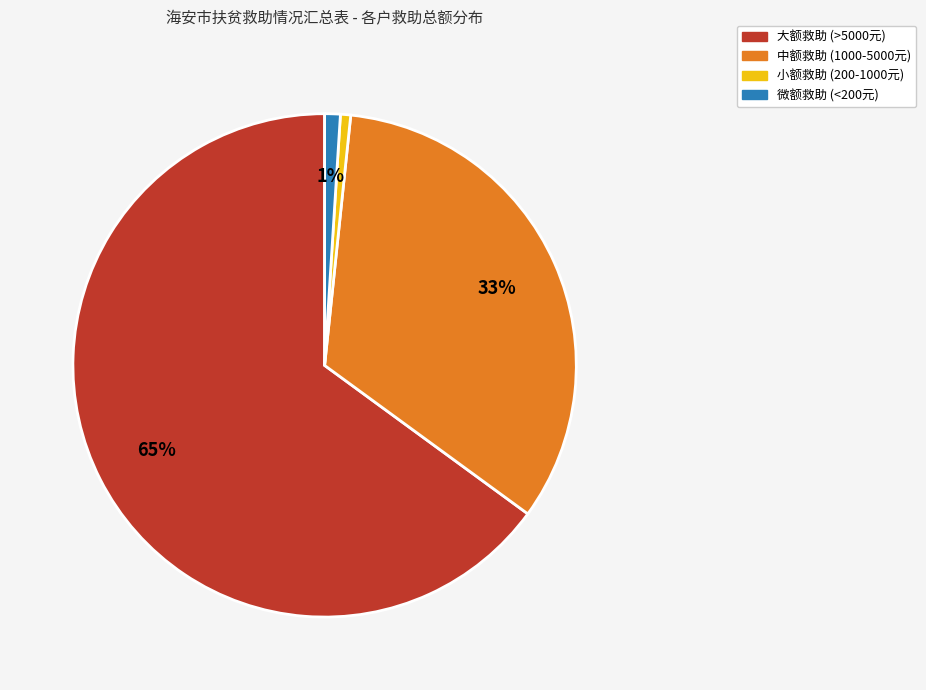

To the nearest percent, what is the average slice percentage?

25%